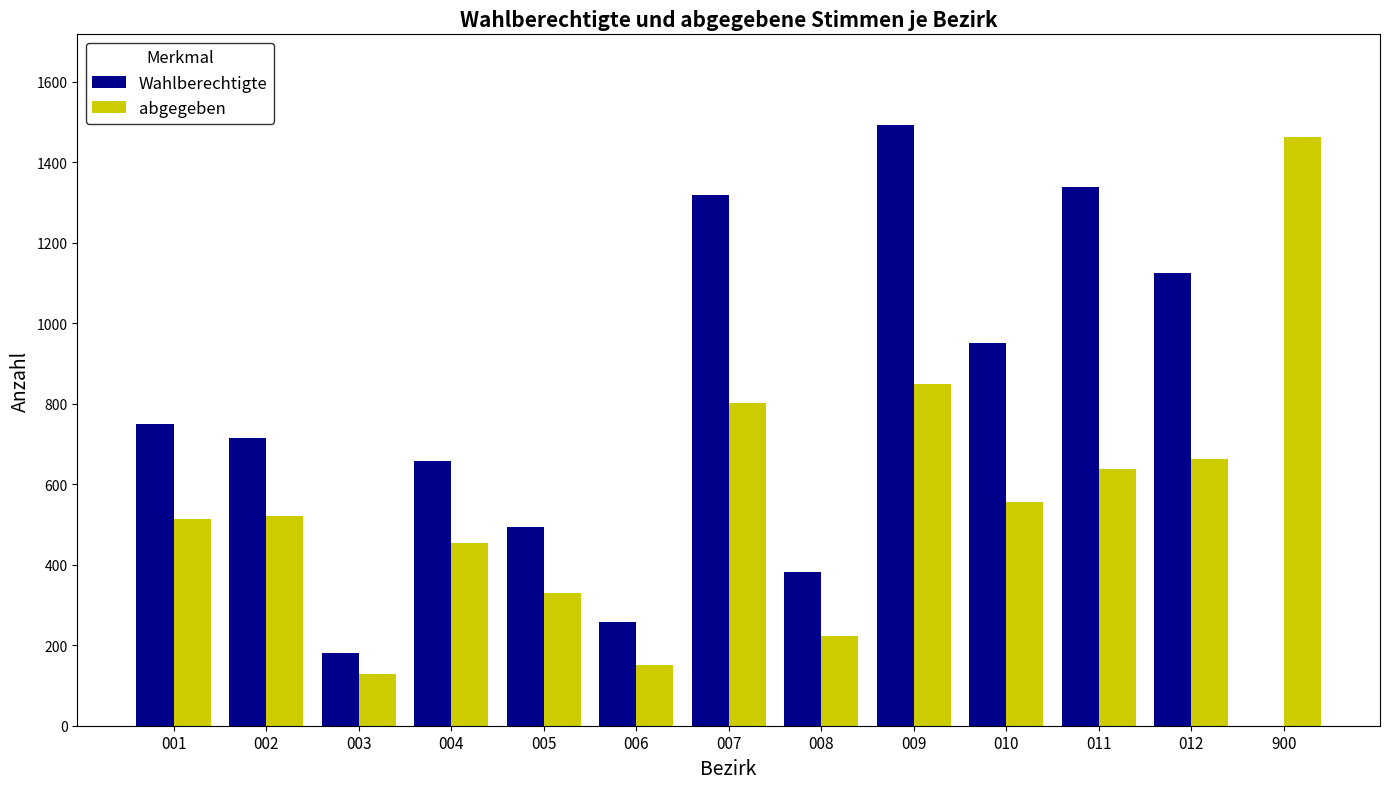

How many data points does each series have?

13